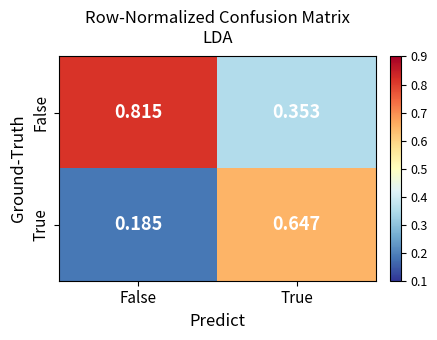

At which label is False closest to 0?

True